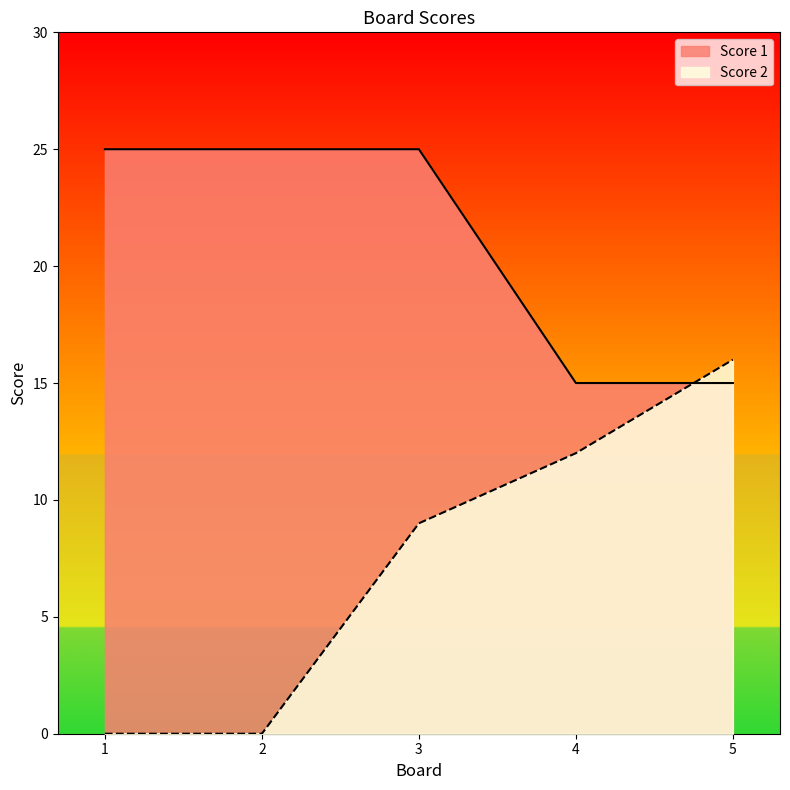

Reading left to right, what are all the values shown in this chart?

Score 2: 0	0	9	12	16
Score 1: 25	25	25	15	15